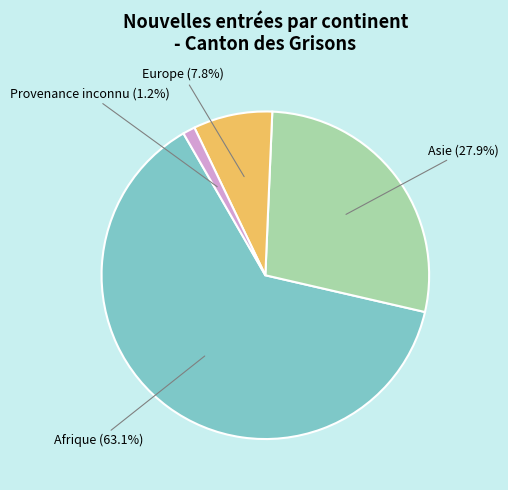

Is there any slice that represents more than half of the pie?

Yes